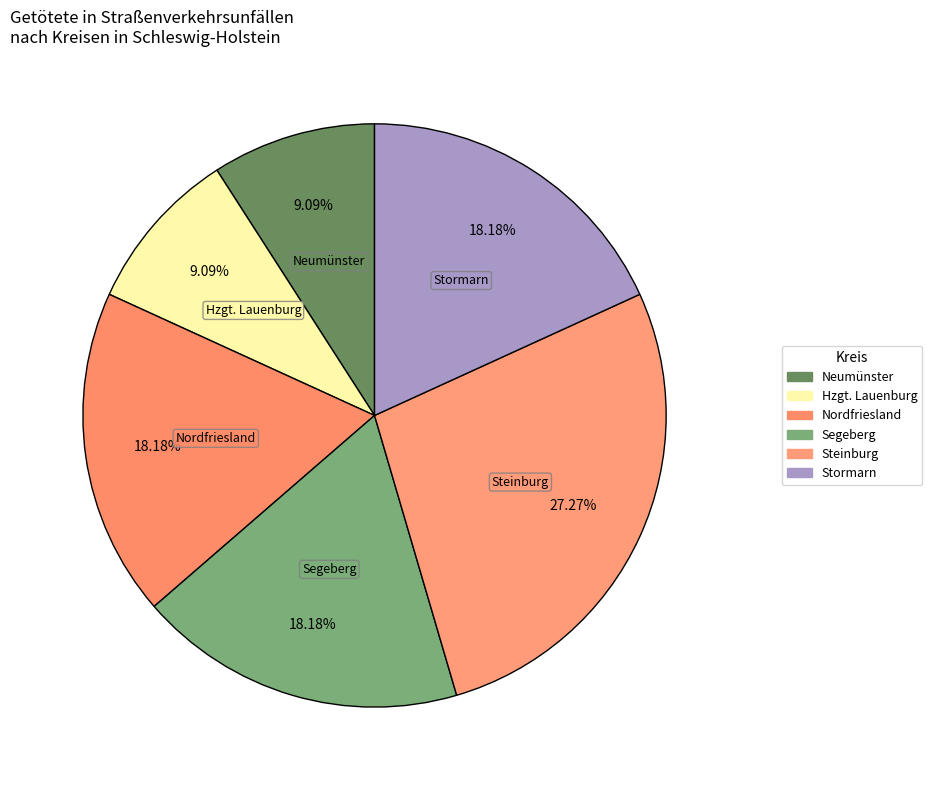

Is there a majority slice in this chart?

No